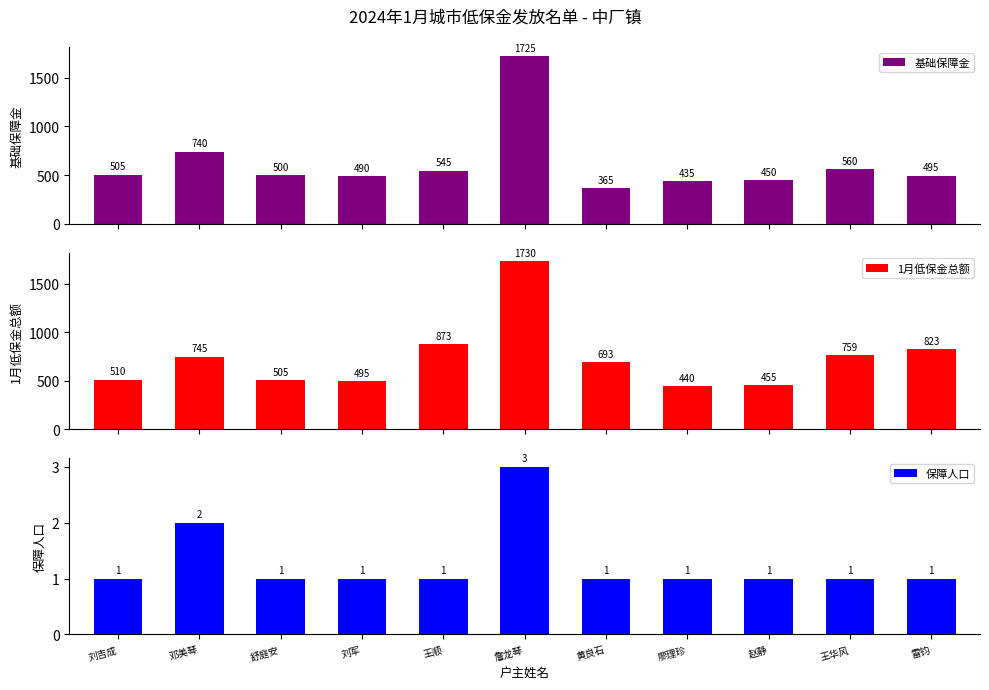

What value does the 保障人口 series have at 詹龙琴?

3